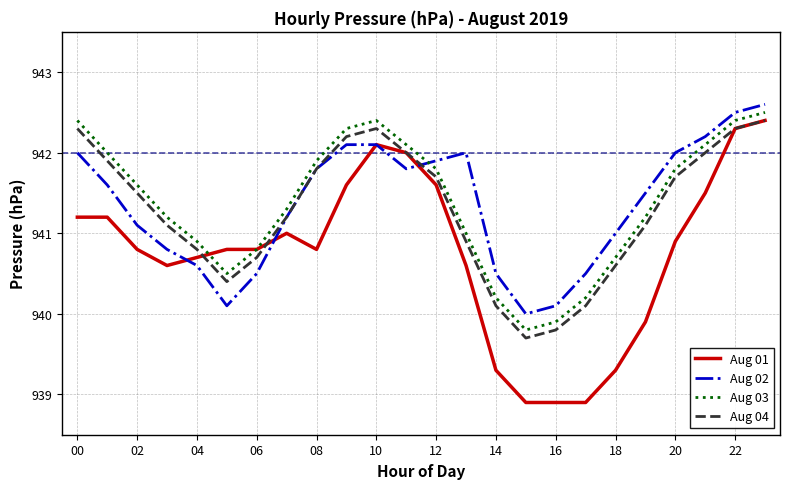

Count the number of categories in the chart.

24